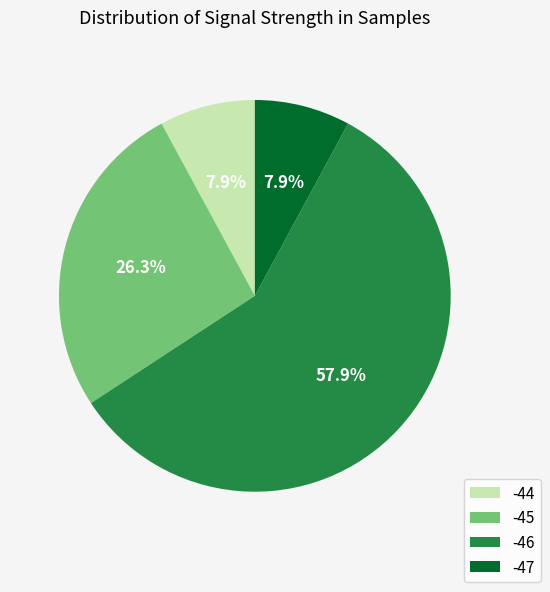

What portion of the pie excludes -46?

42.1%